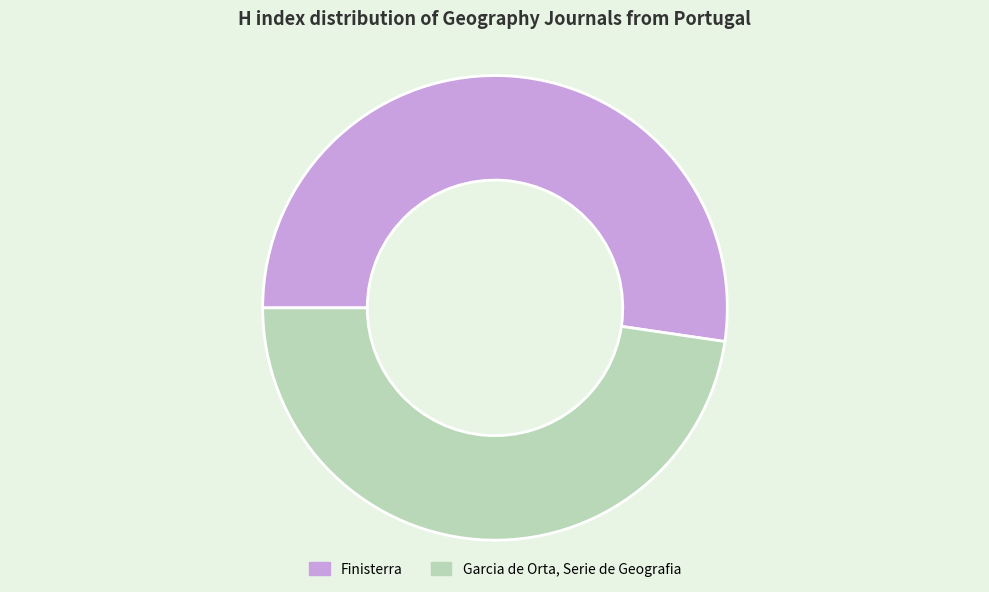

The Garcia de Orta, Serie de Geografia slice represents 48% of the pie. True or false?

True